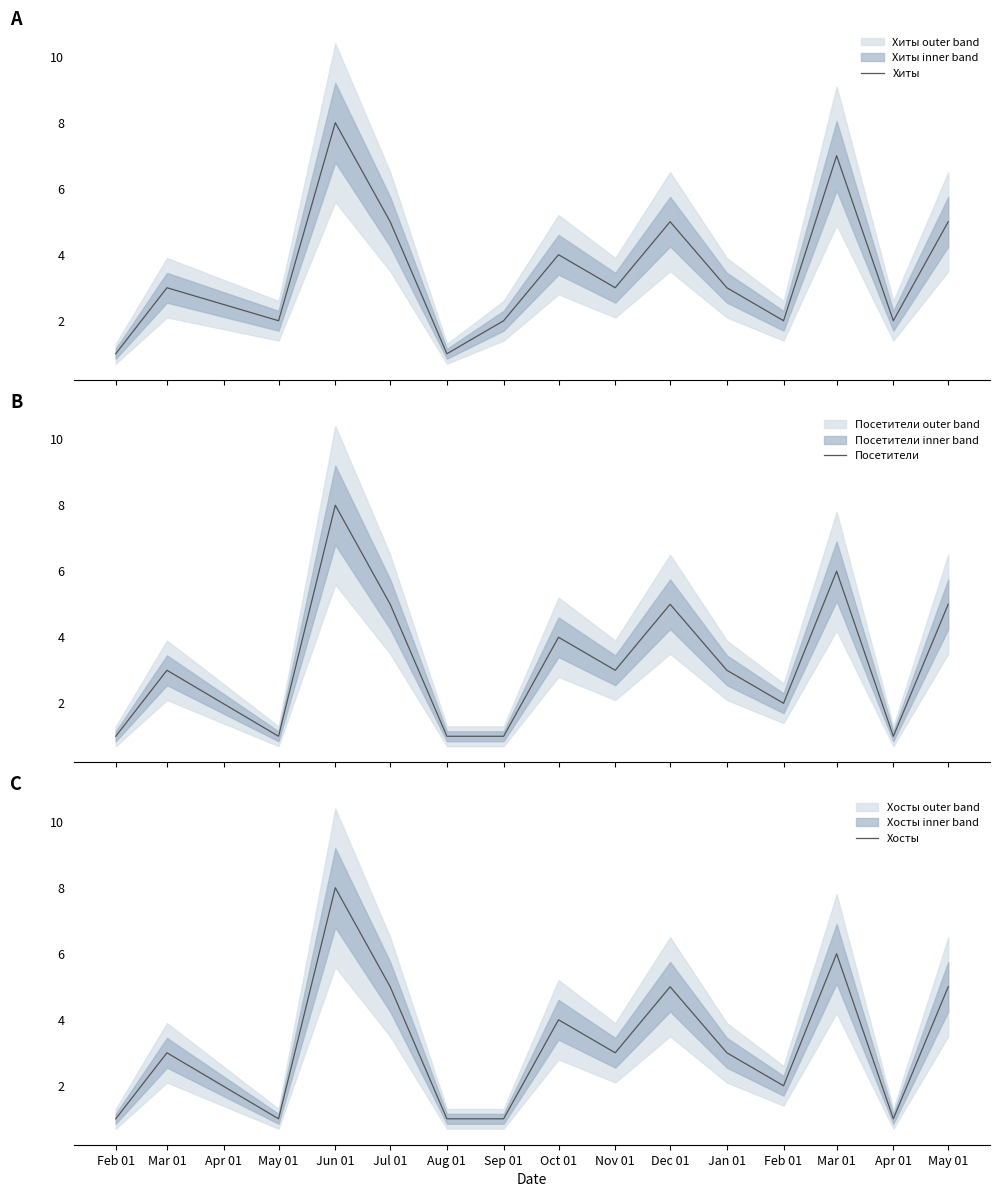

Does the chart display data point markers on the line(s)?

No